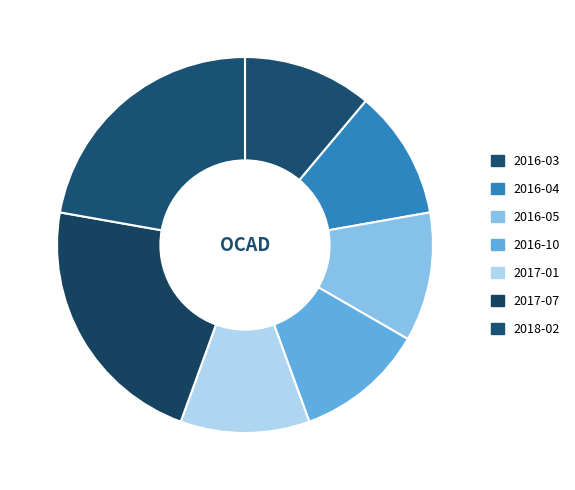

Which slice is the largest?

2017-07